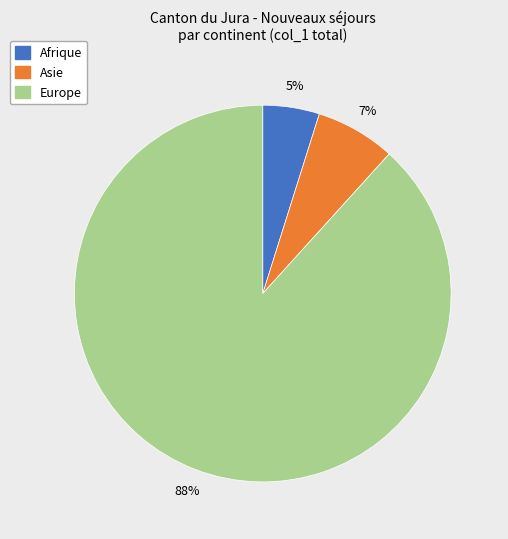

To the nearest percent, what is the average slice percentage?

33%